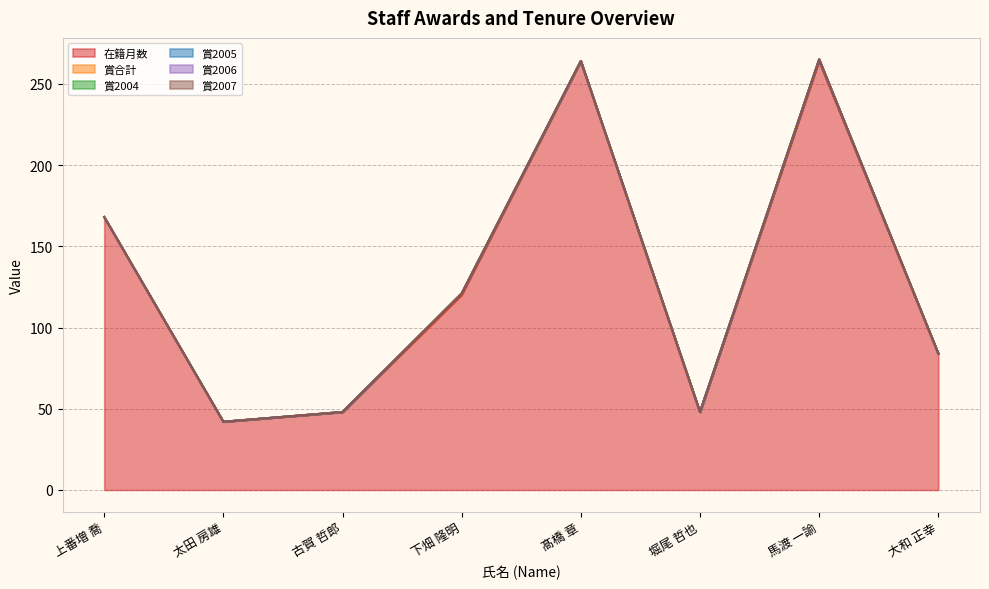

In 在籍月数, how many points are lower than both neighbors (excluding endpoints)?

2